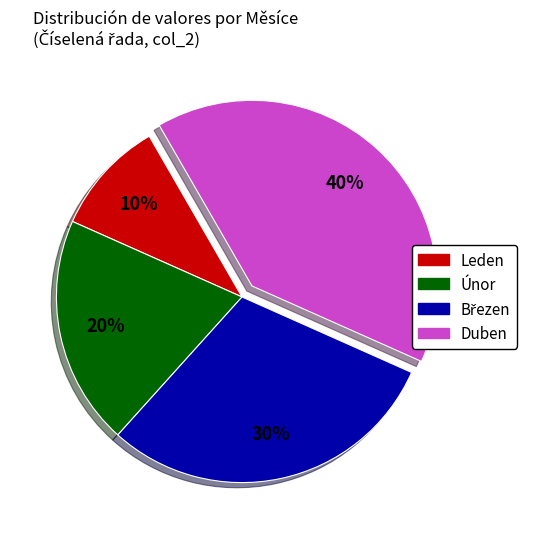

To the nearest percent, what is the average slice percentage?

25%